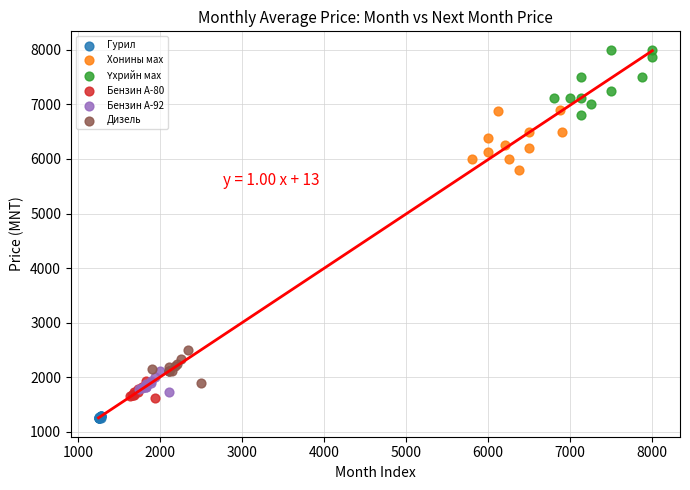

Which series reaches the minimum Y coordinate?

Гурил